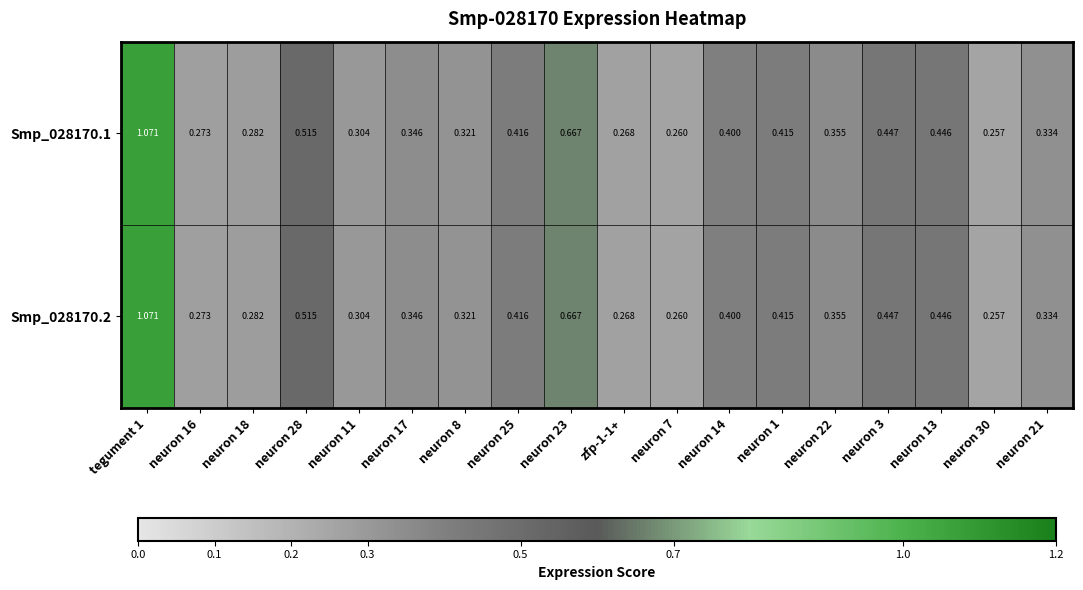

At how many categories does at least one series exceed 0?

18